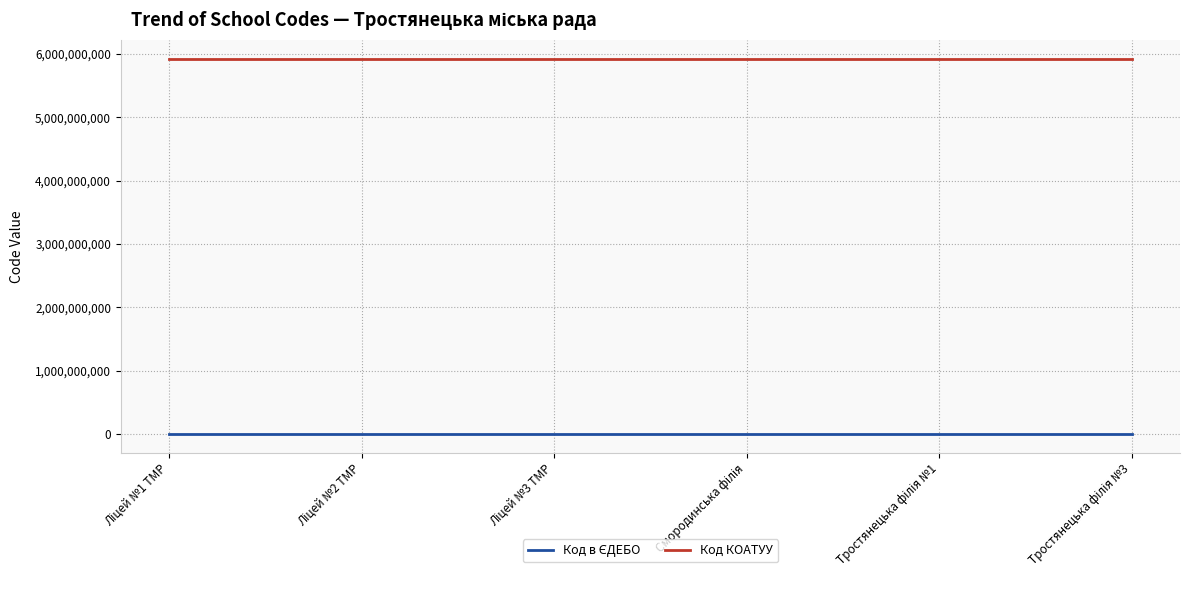

Which series has the largest total across all categories?

Код КОАТУУ